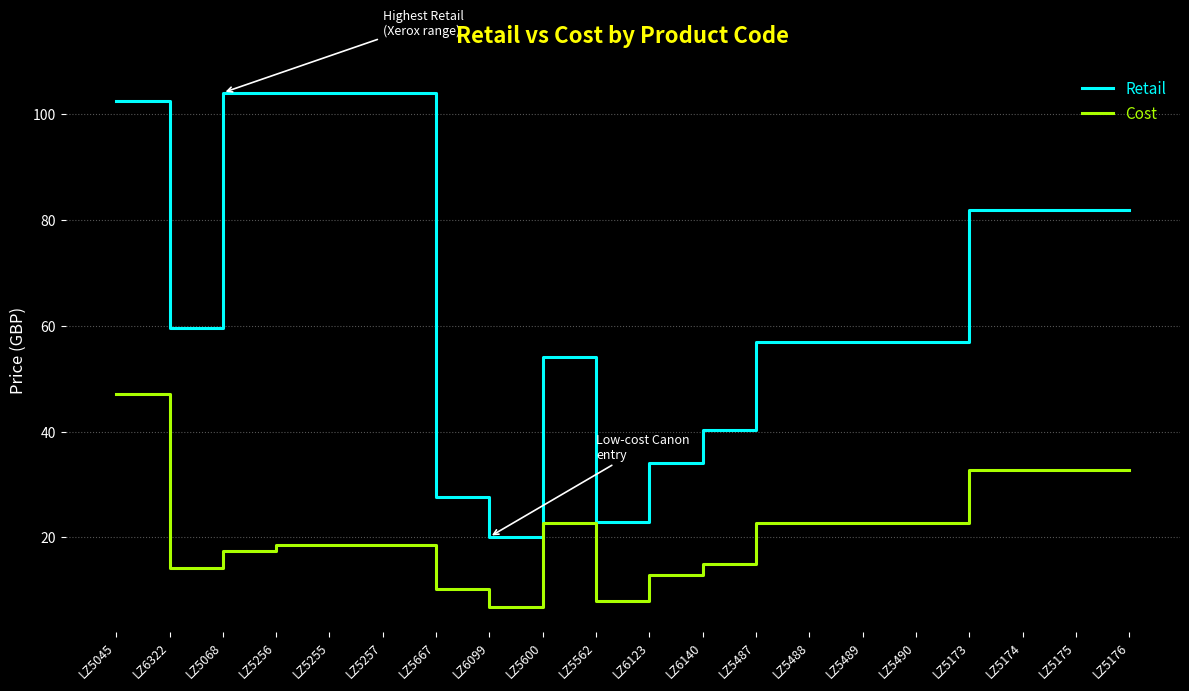

At which category is the sum across all series the highest?

LZ5045